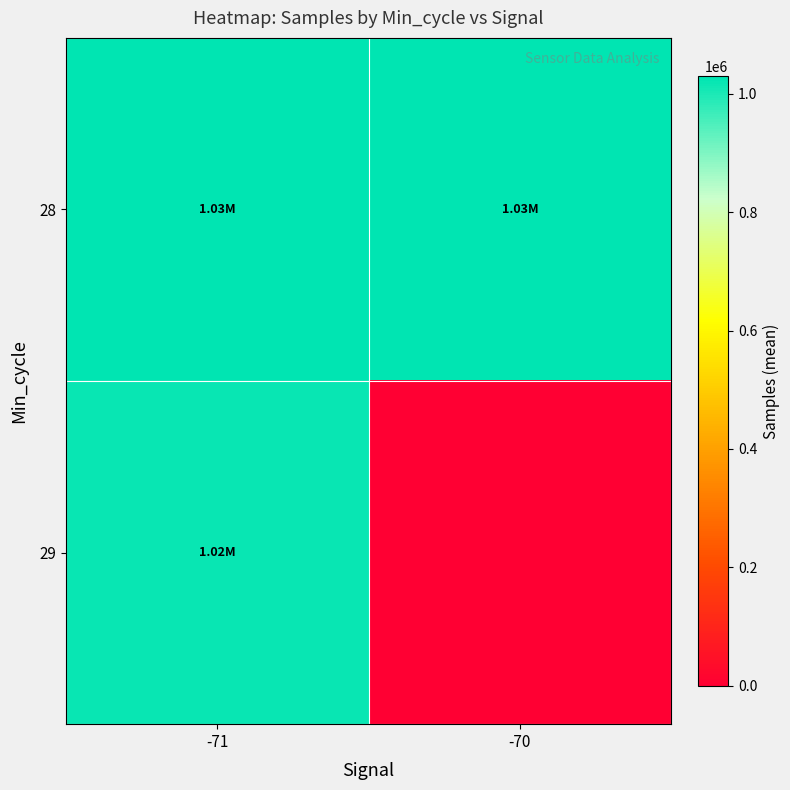

Which series has the largest total across all categories?

28